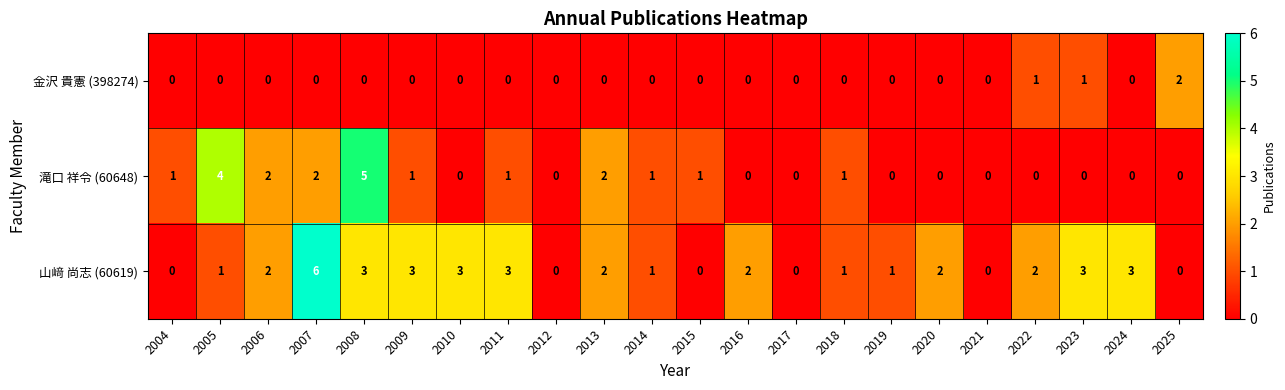

Which series has the largest range (max minus min)?

山﨑 尚志 (60619)